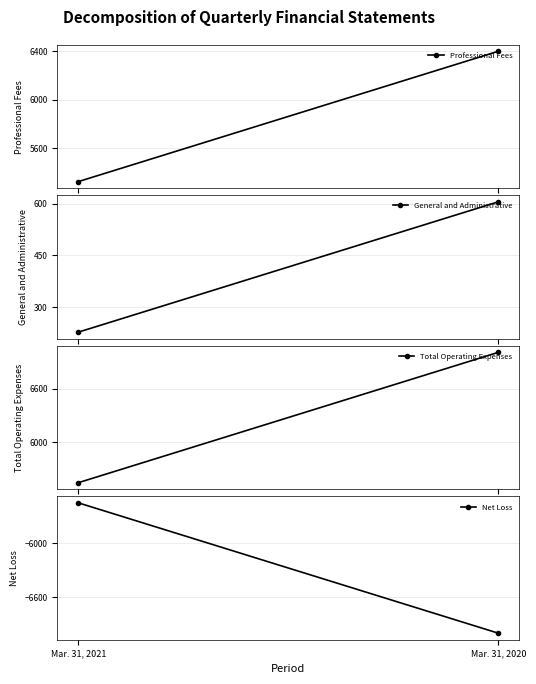

At Mar. 31, 2021, list the series in order from largest to smallest.

Total Operating Expenses, Professional Fees, General and Administrative, Net Loss